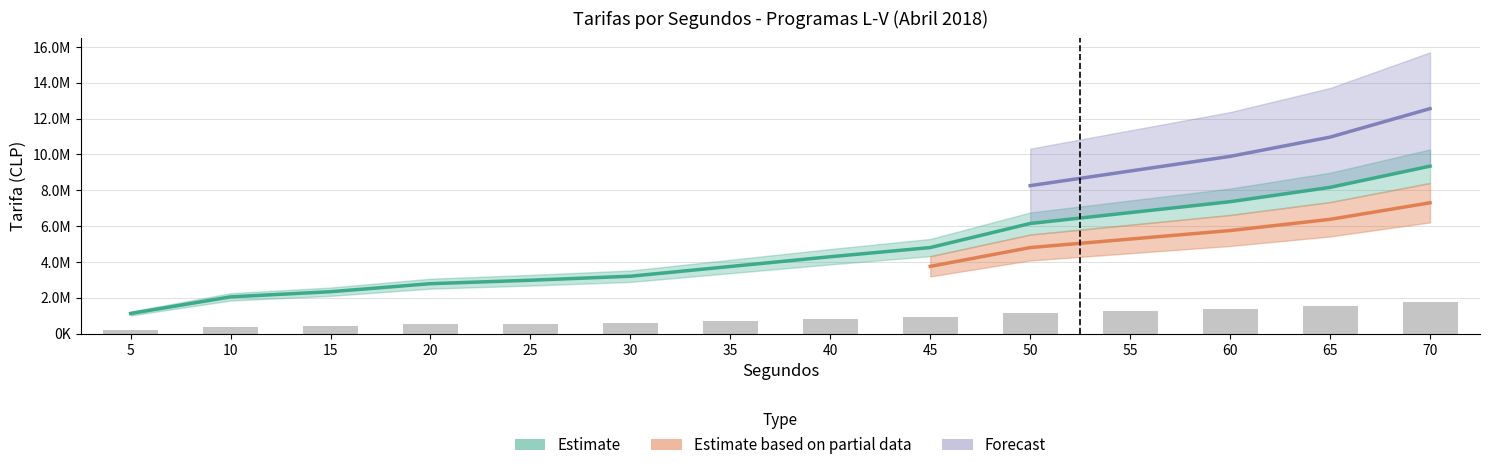

At how many categories does at least one series exceed 7409048?

5